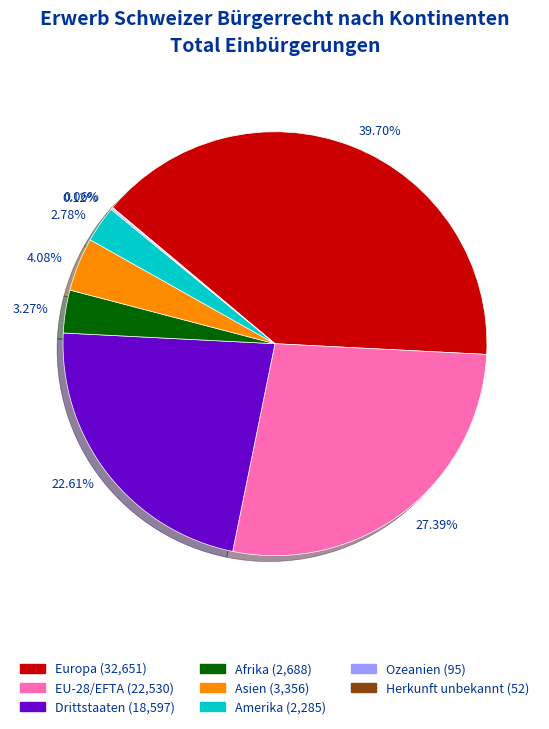

Approximately how many times larger is the value at 3.27% compared to 4.08%?

0.8